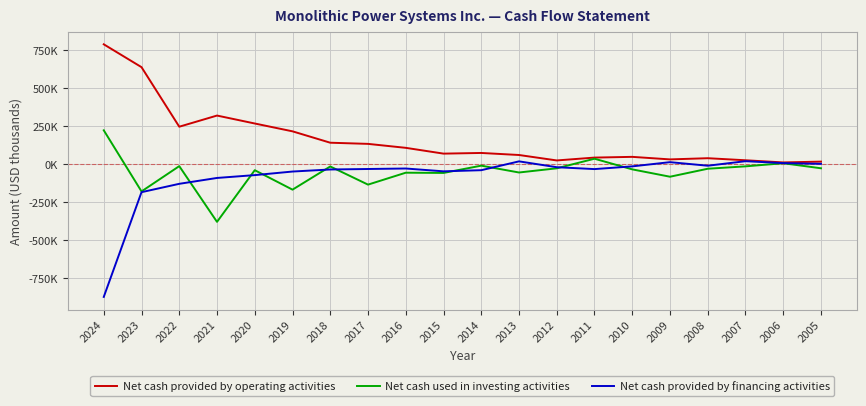

Is this an area chart (filled region under the line)?

No